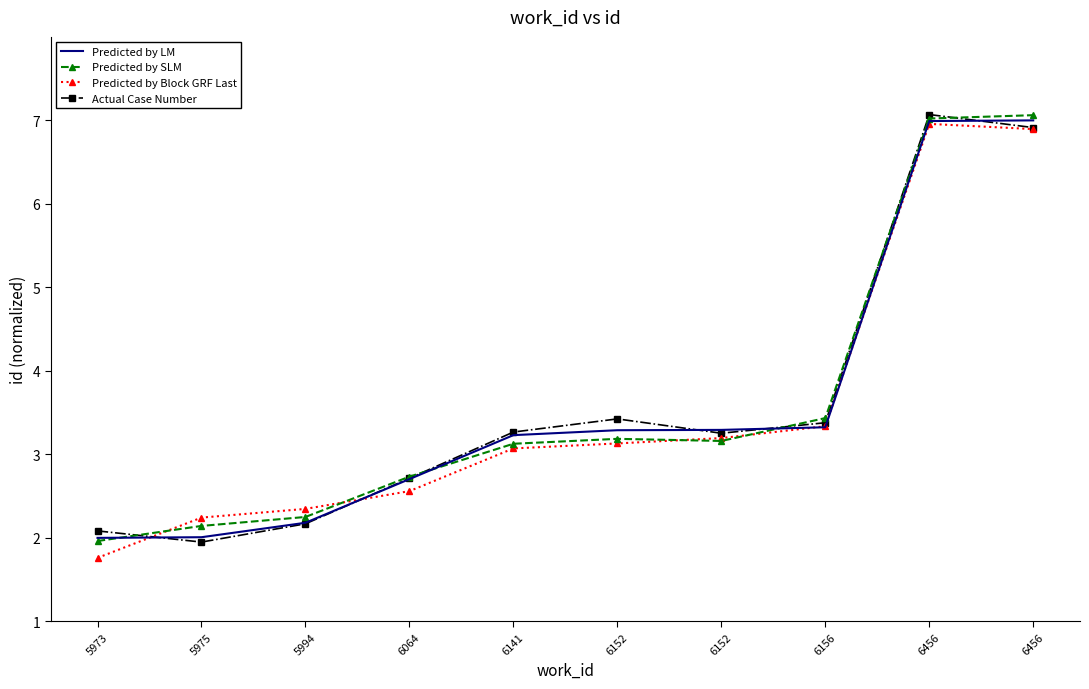

At 5994, list the series in order from largest to smallest.

Predicted by Block GRF Last, Predicted by SLM, Predicted by LM, Actual Case Number